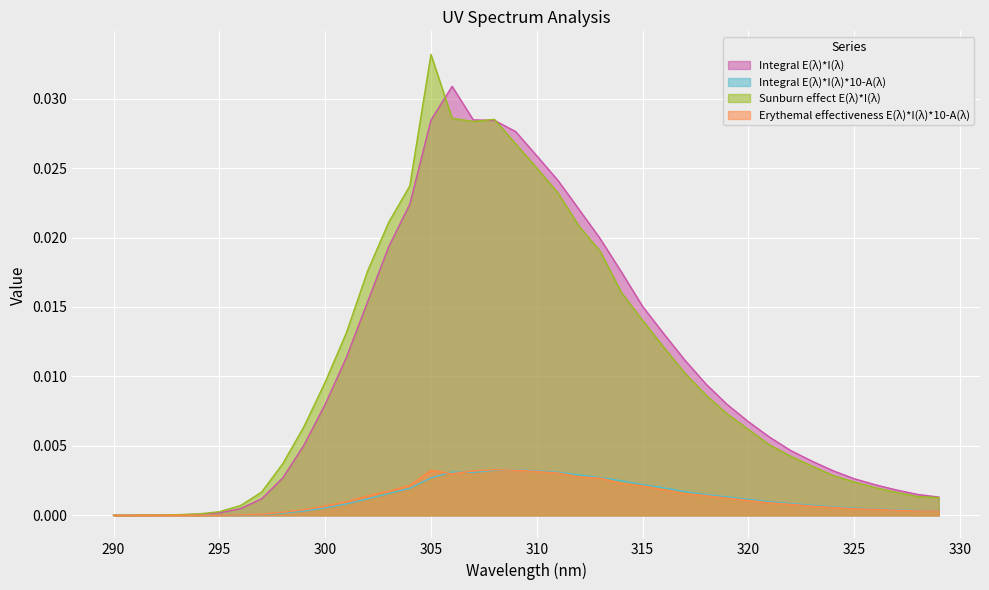

True or false: Sunburn effect E(λ)*I(λ) and Erythemal effectiveness E(λ)*I(λ)*10-A(λ) intersect in this chart.

False